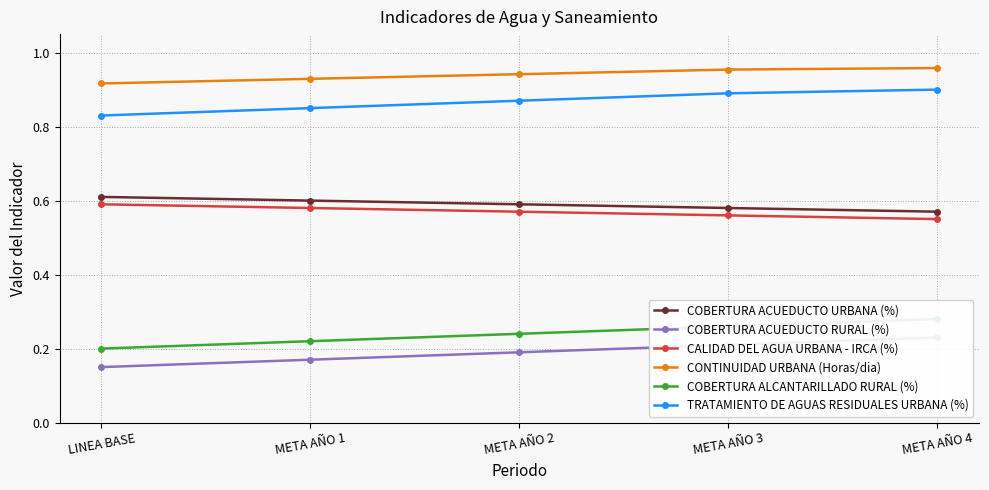

What is the average value of the TRATAMIENTO DE AGUAS RESIDUALES URBANA (%) series?

0.9